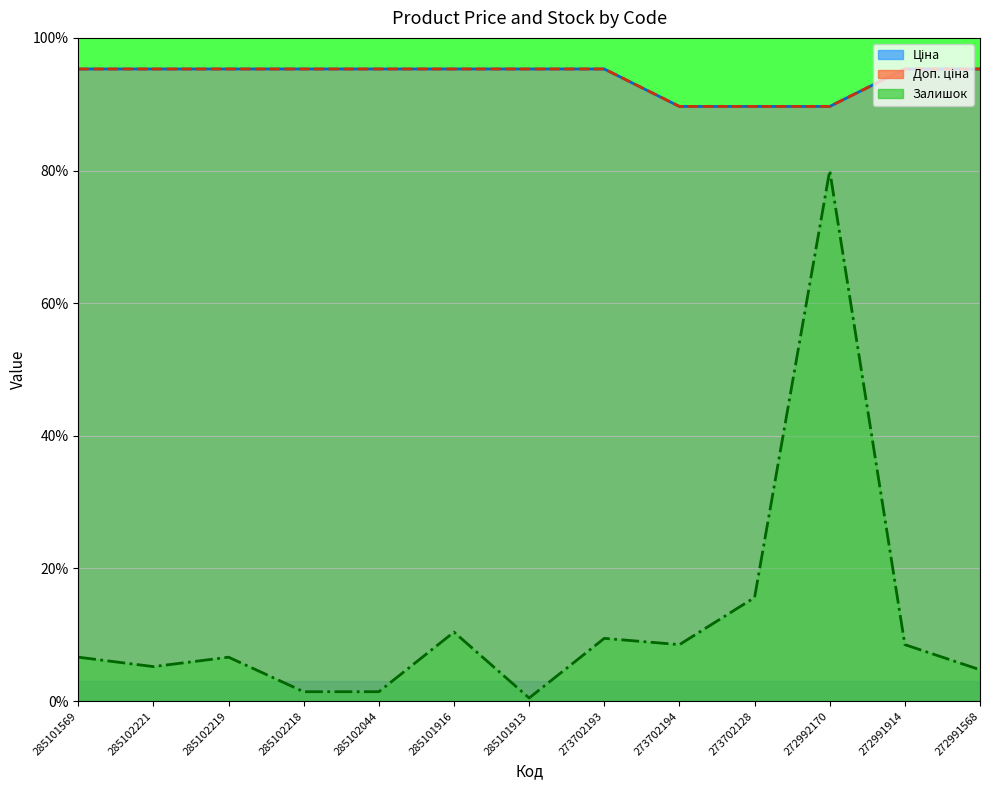

Between 285102218 and 285101569, which is larger?

285102218